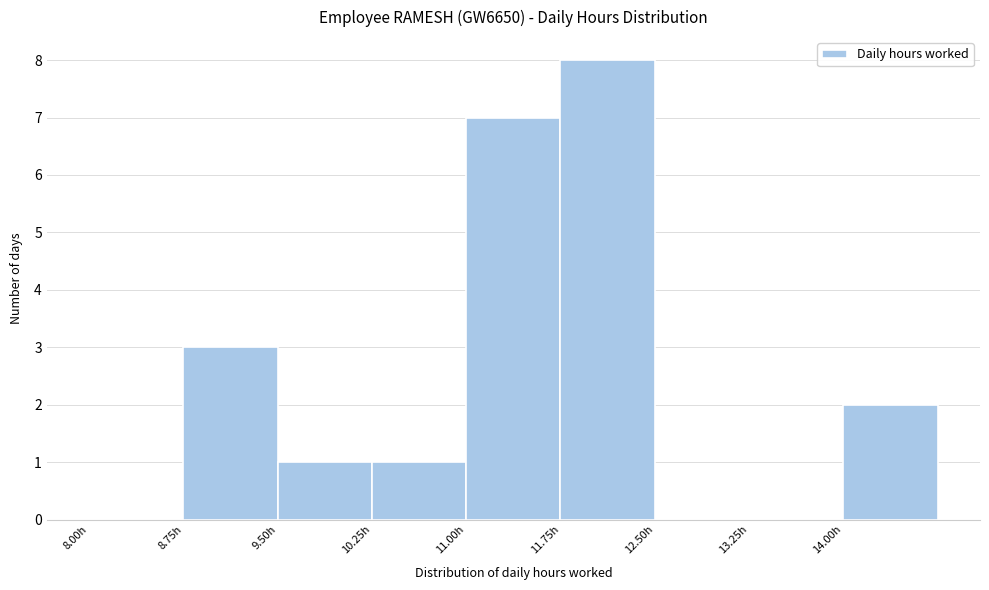

What is the height of the bar covering 10.25 to 11.00 on the x-axis? Neither the bar edges nor the heights are printed on the chart, so give them approximately, as read against the axes.

1